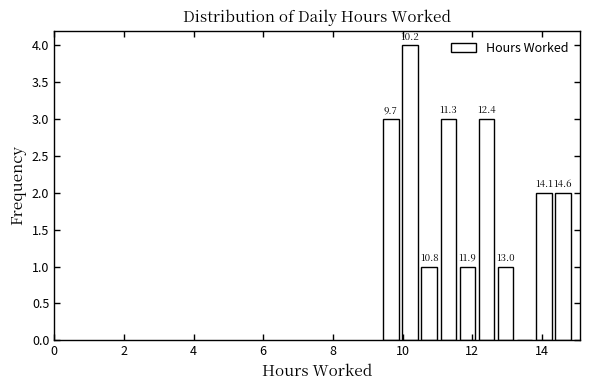

Read against the x-axis, roughly where is the centre of the tallest bar?

10.2